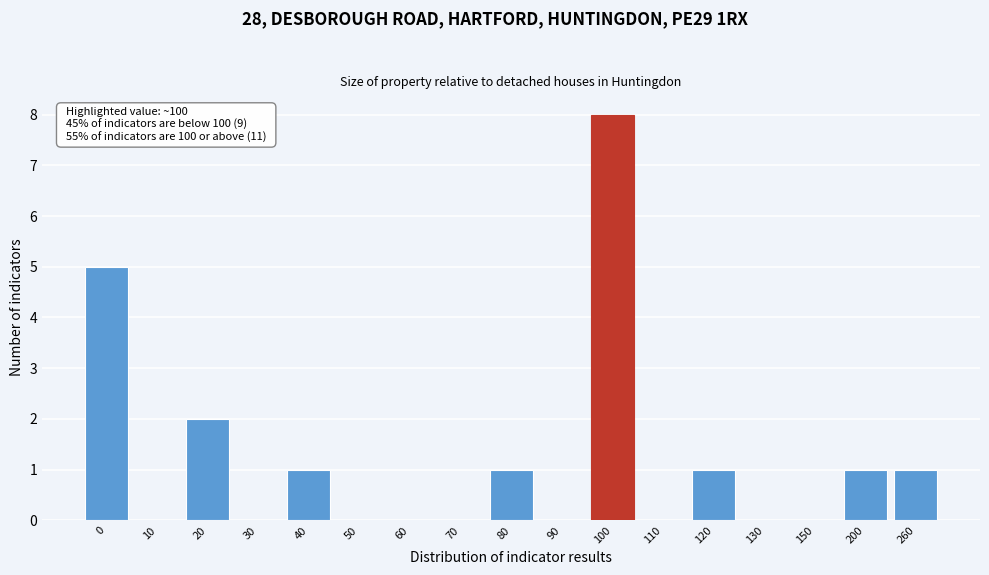

Reading right to left, transcribe all the data shown in this chart.

260=1	200=1	150=0	130=0	120=1	110=0	100=8	90=0	80=1	70=0	60=0	50=0	40=1	30=0	20=2	10=0	0=5